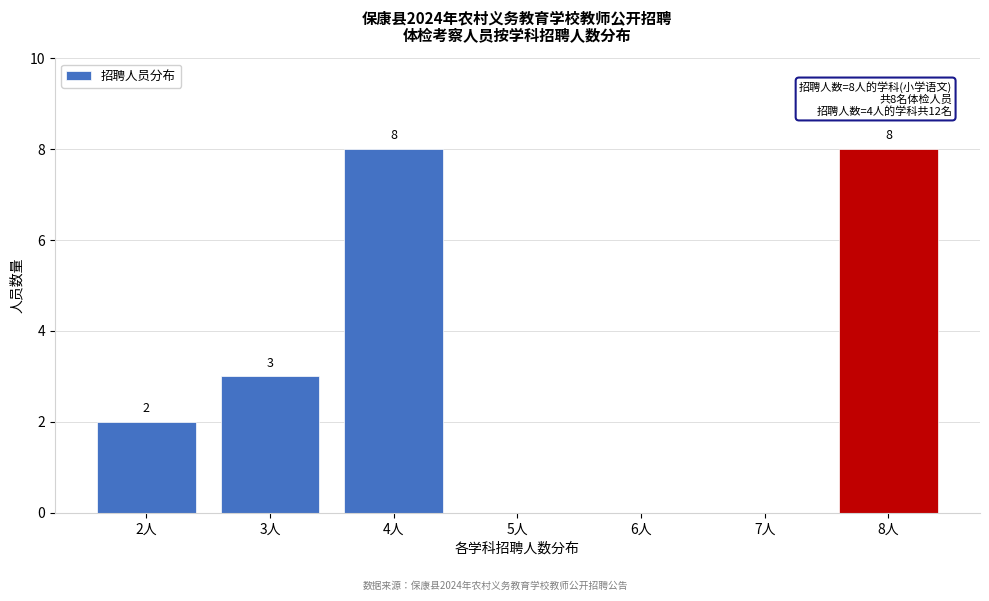

Reading right to left, transcribe all the data shown in this chart.

8人=8	7人=0	6人=0	5人=0	4人=8	3人=3	2人=2